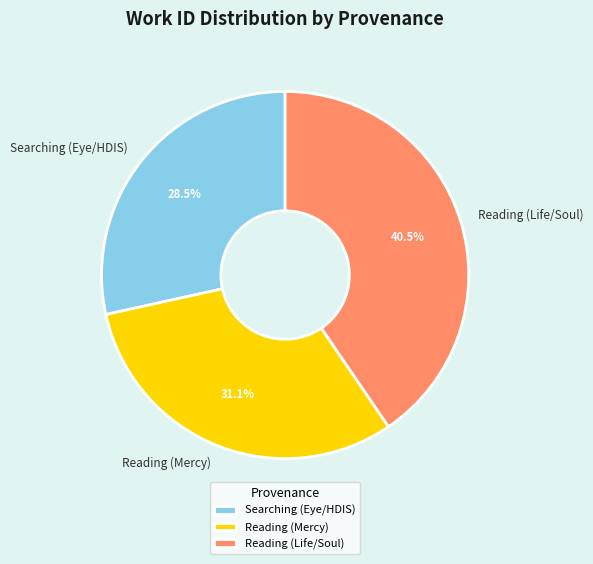

Between Reading (Mercy) and Reading (Life/Soul), which is larger?

Reading (Life/Soul)